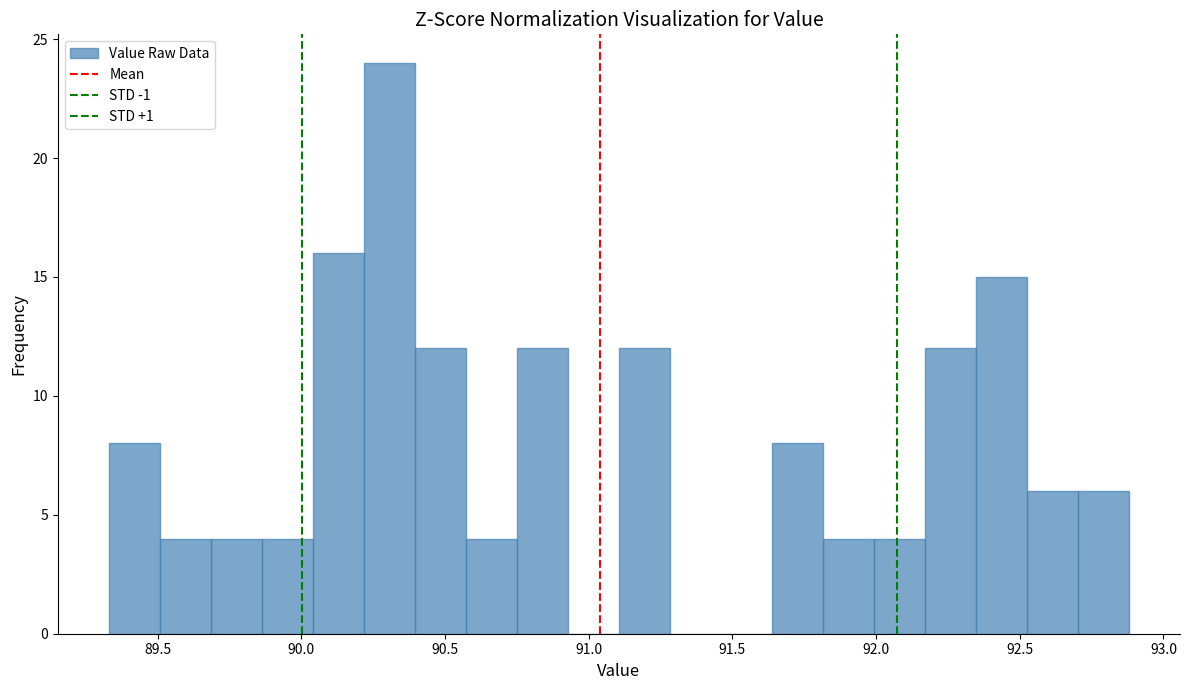

Around what value on the x-axis is the tallest bar? Give the approximate position of its centre, as read against the axis.

90.30